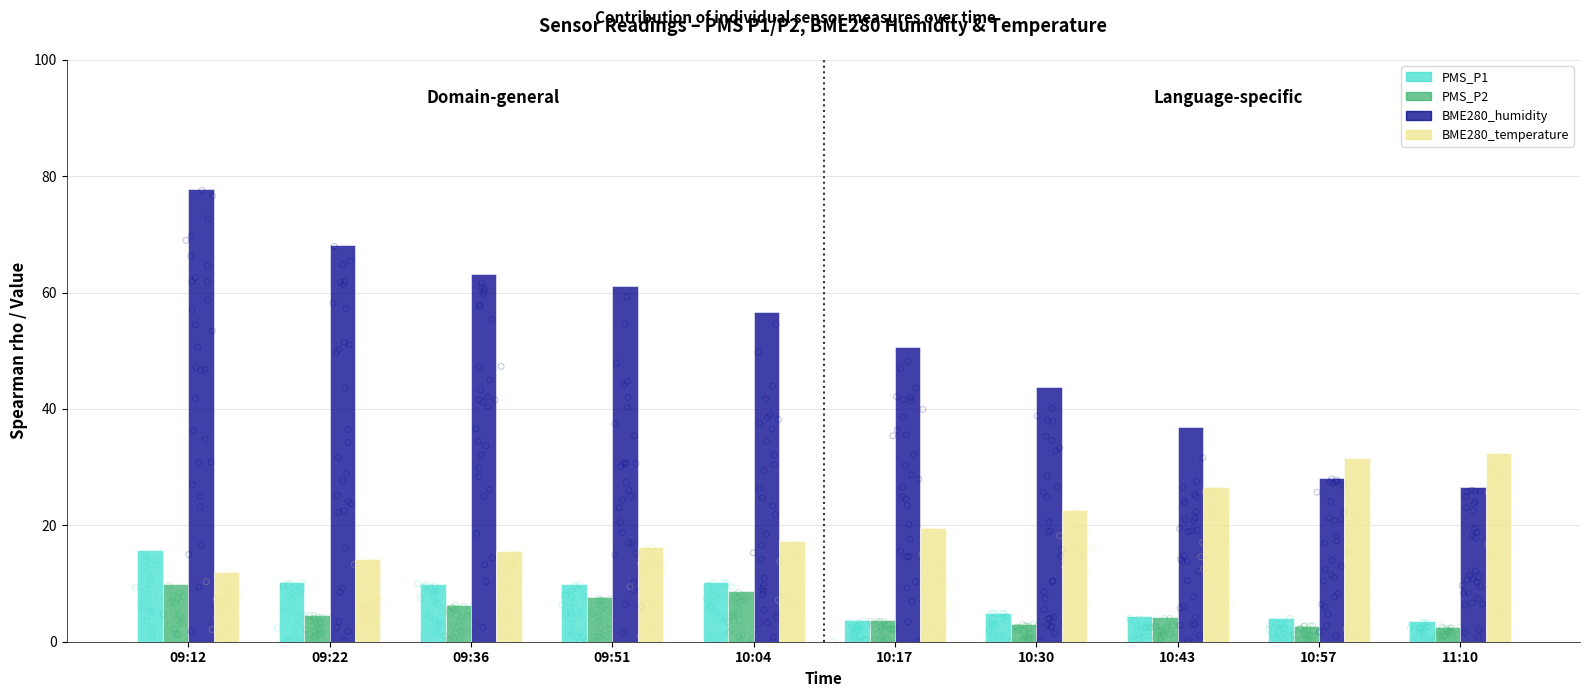

Which series reaches the minimum Y coordinate?

PMS_P2